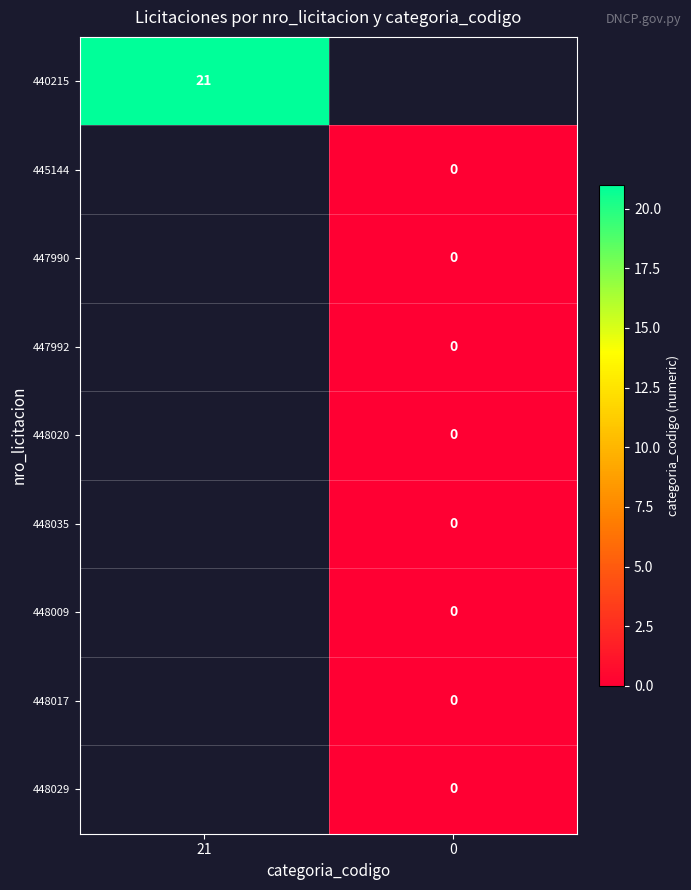

Which has a higher value, 0 or 21?

21